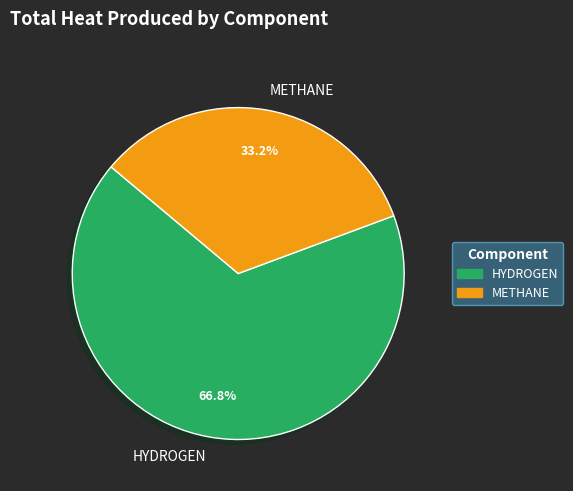

Combined, what portion of the pie is HYDROGEN and METHANE?

100.0%